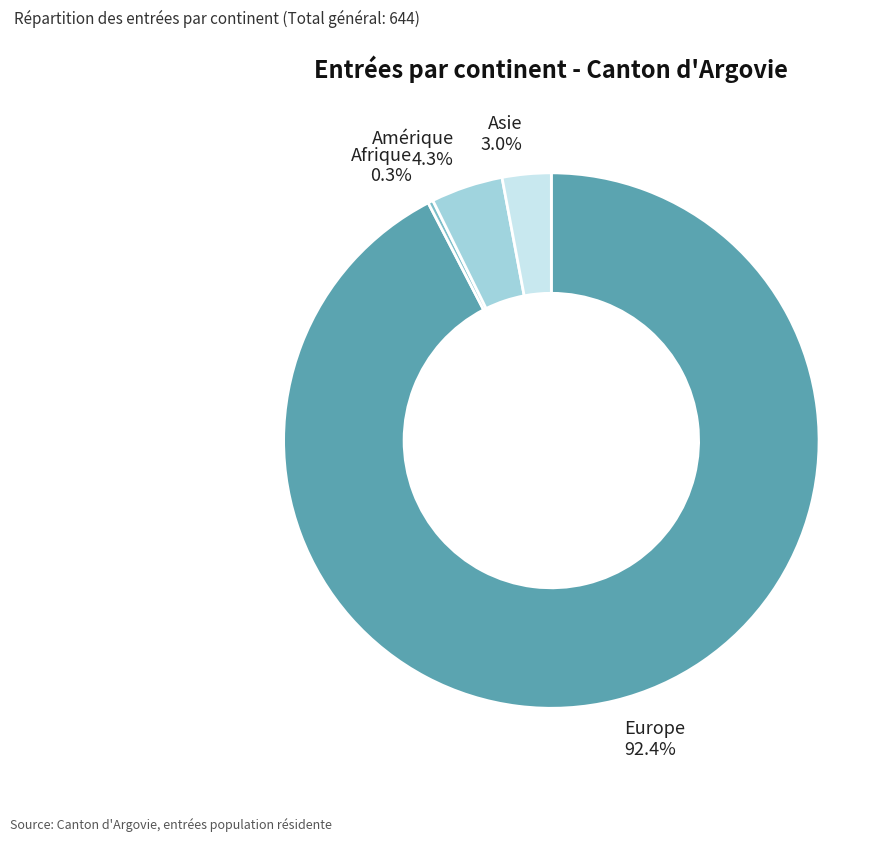

Does Asie represent more than half of the total?

No